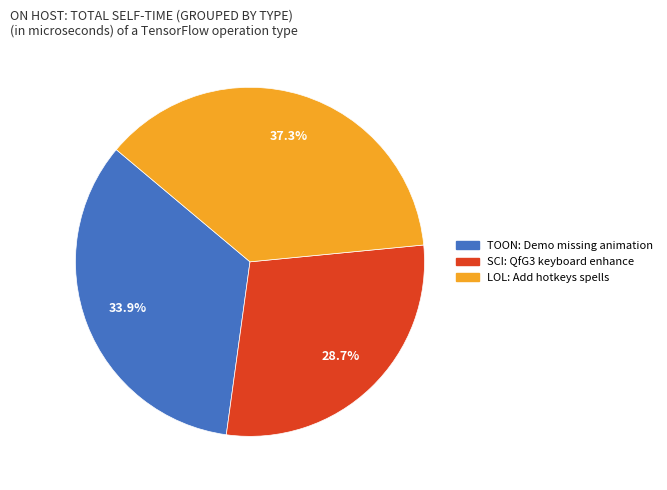

Is the sum of TOON: Demo missing animation and SCI: QfG3 keyboard enhance greater than half?

Yes